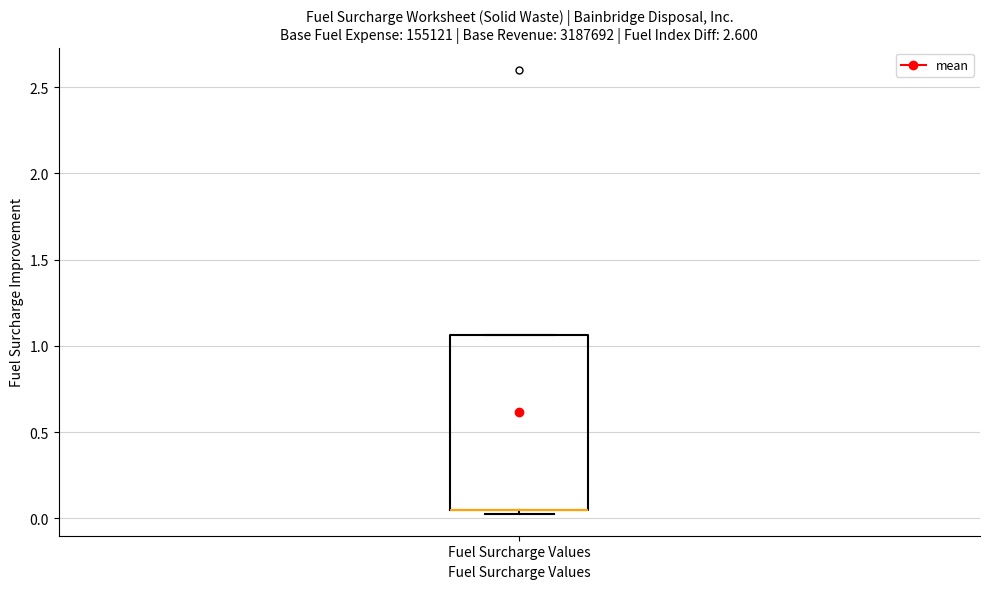

Transcribe this box plot: give where the median line is, the range the box spans, and where the two whiskers end, as read against the y-axis. The values are not printed on the chart, so give them approximately, as read against the axis.

median 0.05 (drawn on the box's lower edge), box 0.05 to 1.05, whiskers 0.05 (just below the box's lower edge) to 1.05